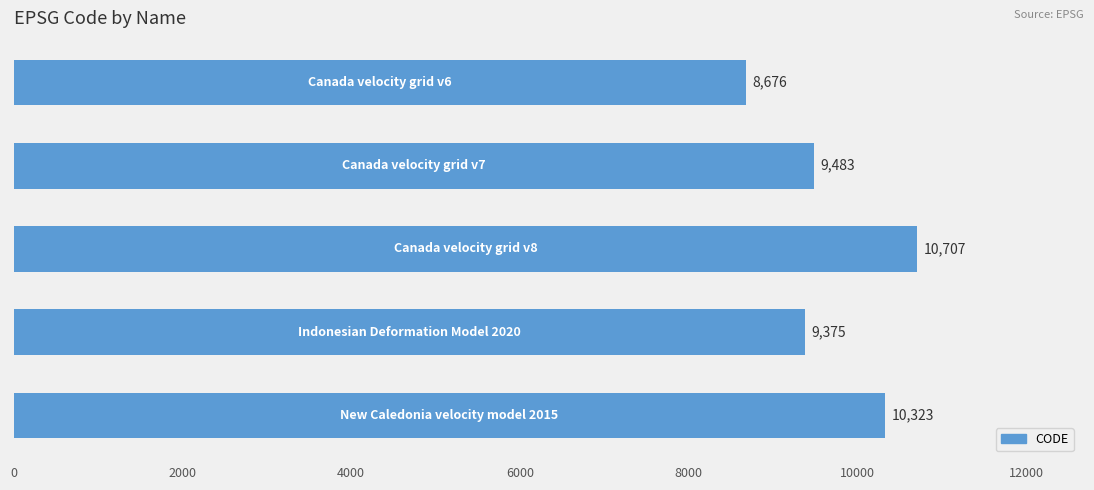

What is the value of the 5th bar from the top?

10323